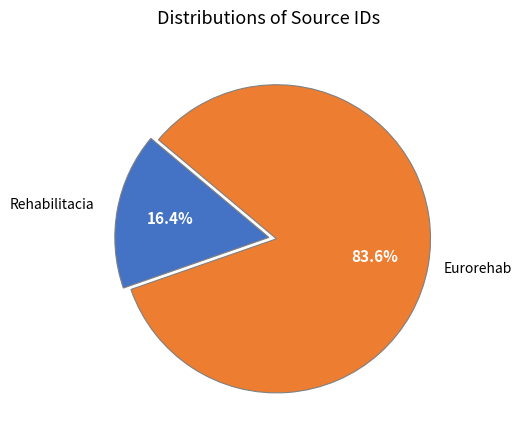

Is there any slice that represents more than half of the pie?

Yes